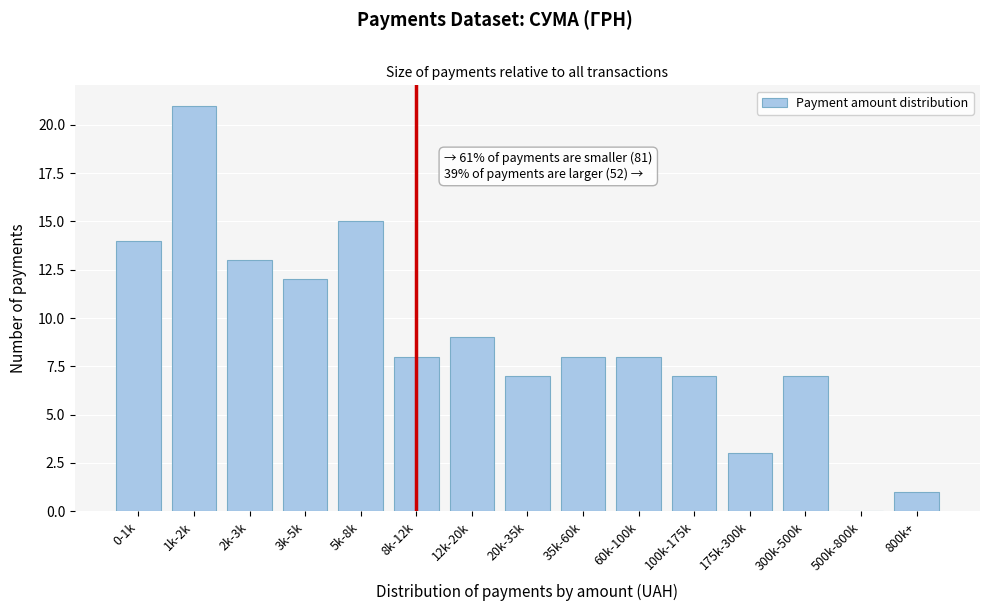

Reading right to left, what are all the values shown in this chart?

800k+=1	500k-800k=0	300k-500k=7	175k-300k=3	100k-175k=7	60k-100k=8	35k-60k=8	20k-35k=7	12k-20k=9	8k-12k=8	5k-8k=15	3k-5k=12	2k-3k=13	1k-2k=21	0-1k=14